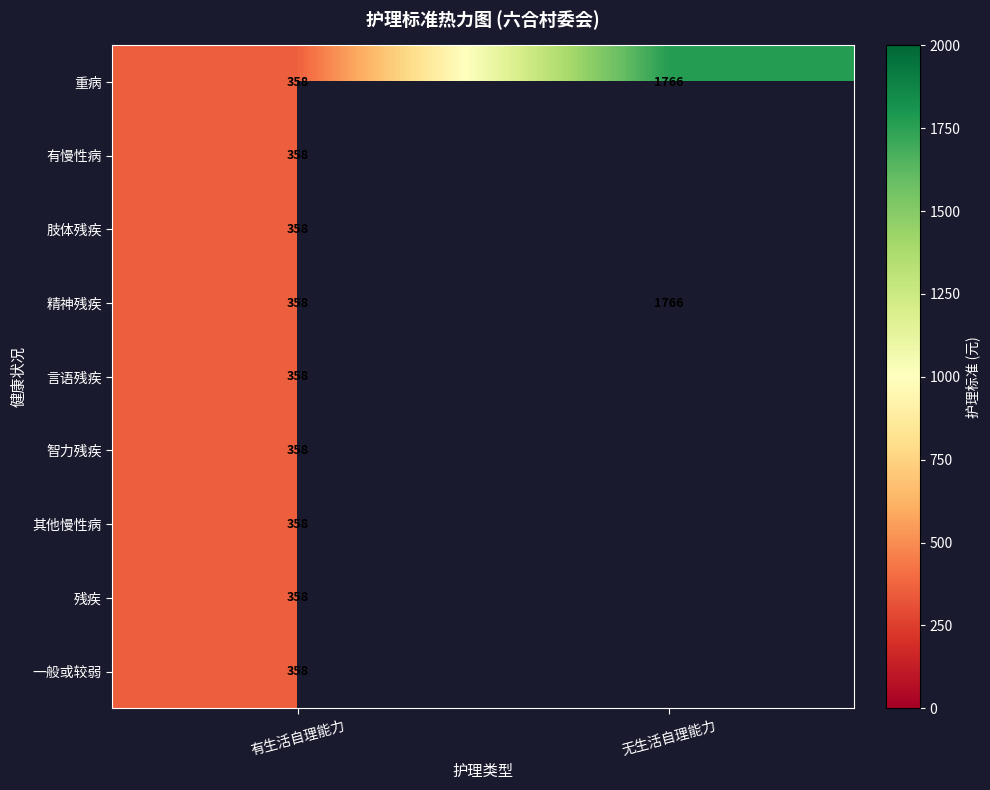

What is the total value across all series at 有生活自理能力?

3222